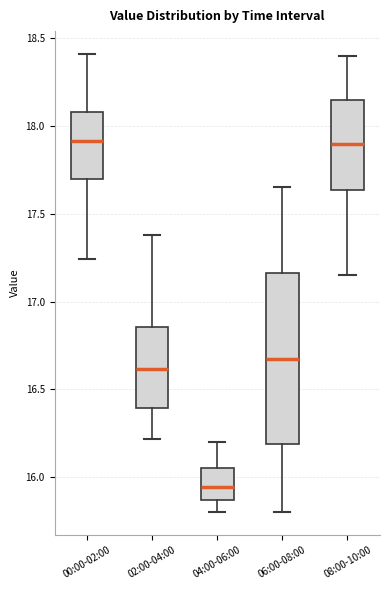

Reading left to right, transcribe this box plot: for each box, give where its median line is, the range the box spans, and where its two whiskers end, as read against the y-axis. The values are not printed on the chart, so give them approximately, as read against the axis.

00:00-02:00: median 17.90, box 17.70 to 18.10, whiskers 17.25 to 18.40
02:00-04:00: median 16.60, box 16.40 to 16.85, whiskers 16.20 to 17.40
04:00-06:00: median 15.95, box 15.85 to 16.05, whiskers 15.80 to 16.20
06:00-08:00: median 16.70, box 16.20 to 17.15, whiskers 15.80 to 17.65
08:00-10:00: median 17.90, box 17.65 to 18.15, whiskers 17.15 to 18.40